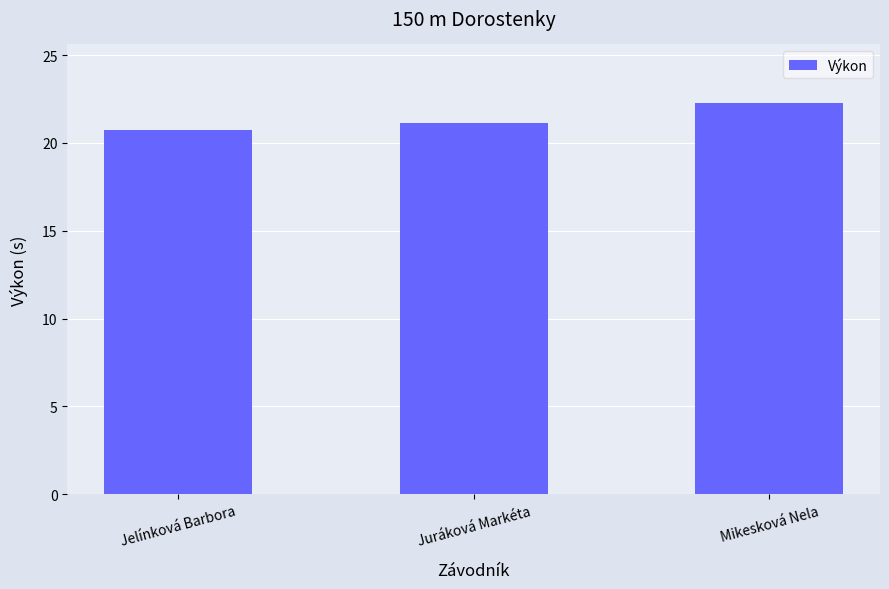

What is the sum of the values at Juráková Markéta and Jelínková Barbora?

41.9